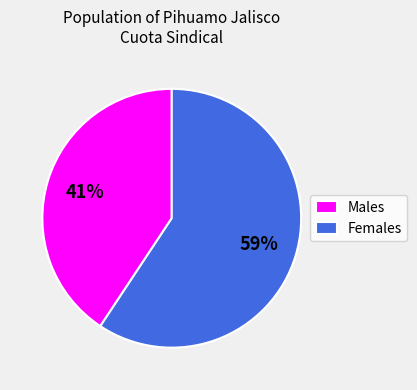

Which category has the smallest portion of the pie?

Males